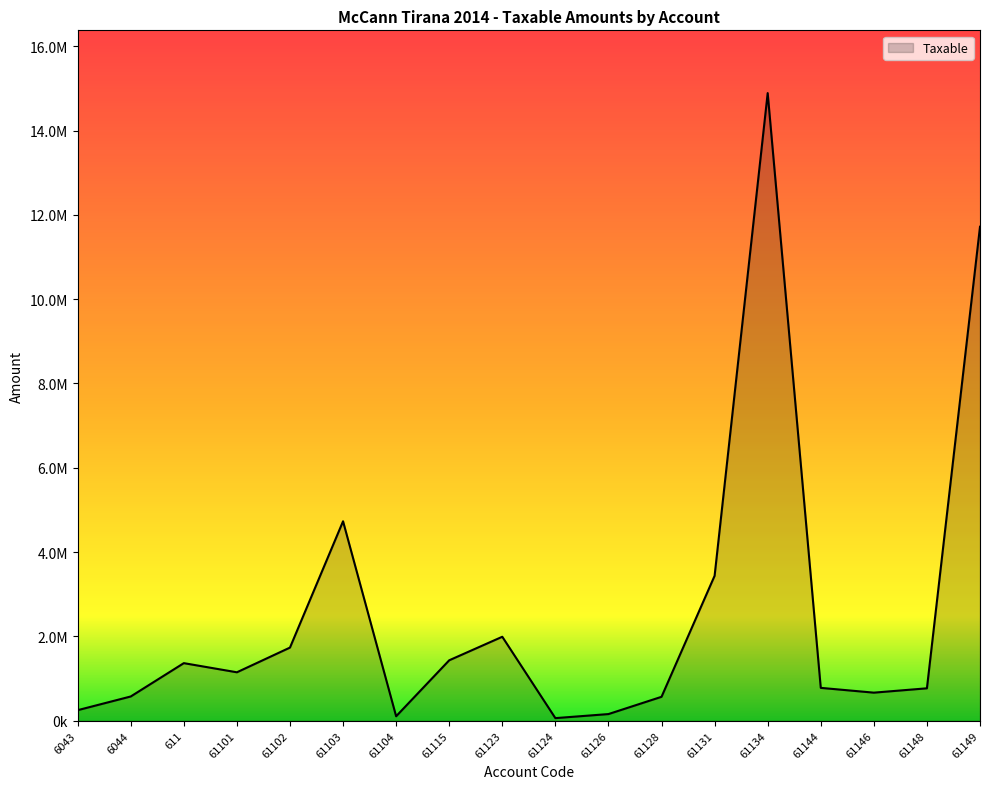

Is it true that the value at 61115 is 2168333.2?

False